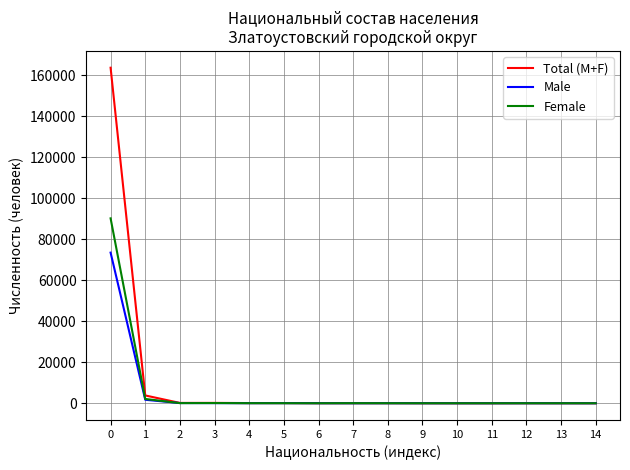

Which series has the largest range (max minus min)?

Total (M+F)